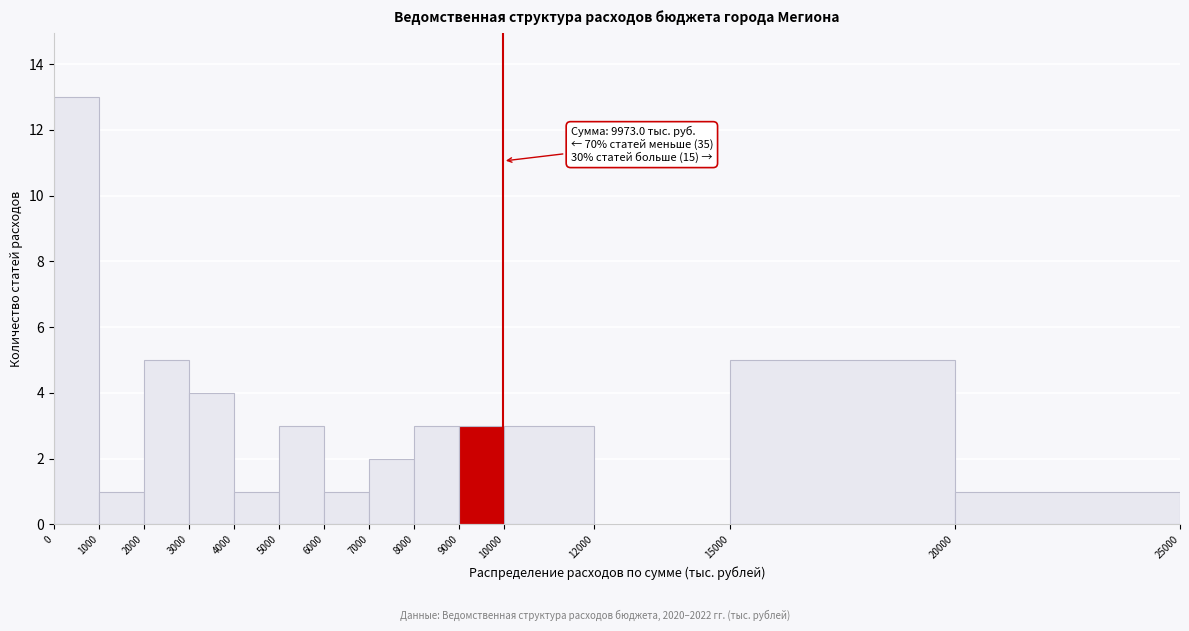

Which range on the x-axis has the tallest bar?

0 to 1000